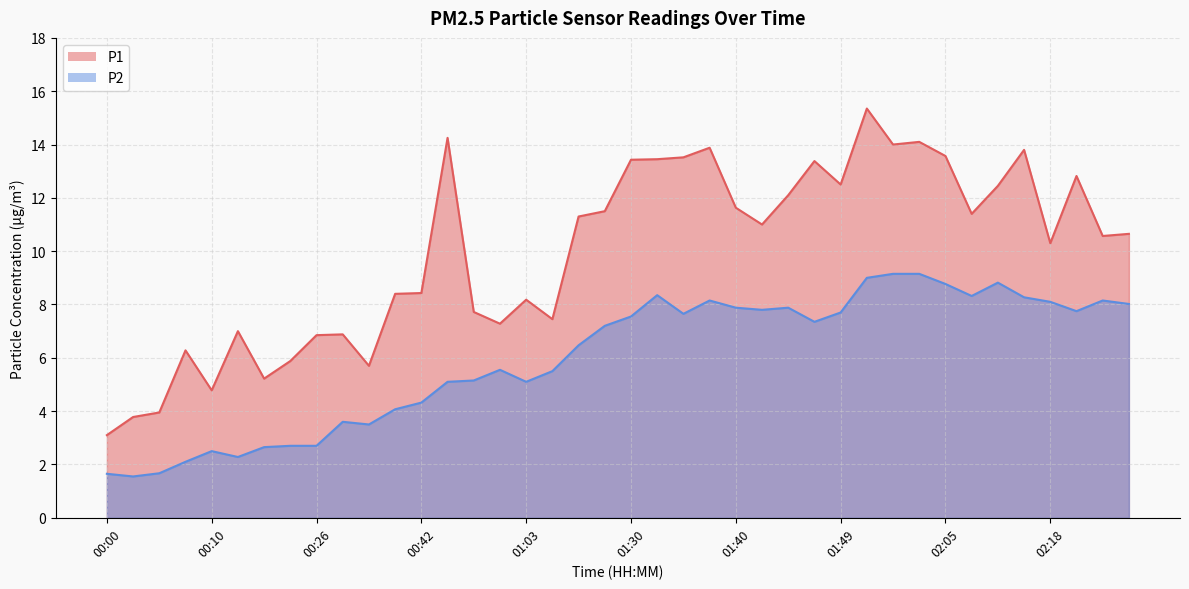

Rank the series by their maximum value, from highest to lowest.

P1, P2